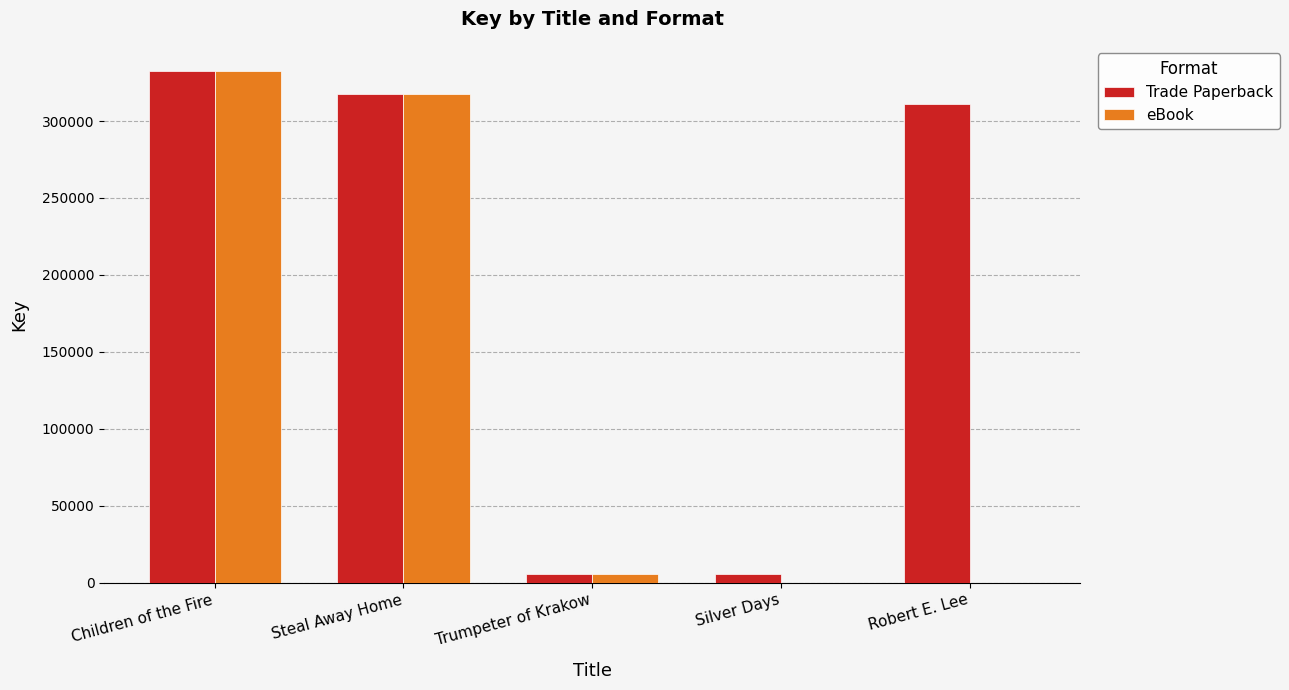

What is the sum of the eBook values at Steal Away Home and Children of the Fire?

649900